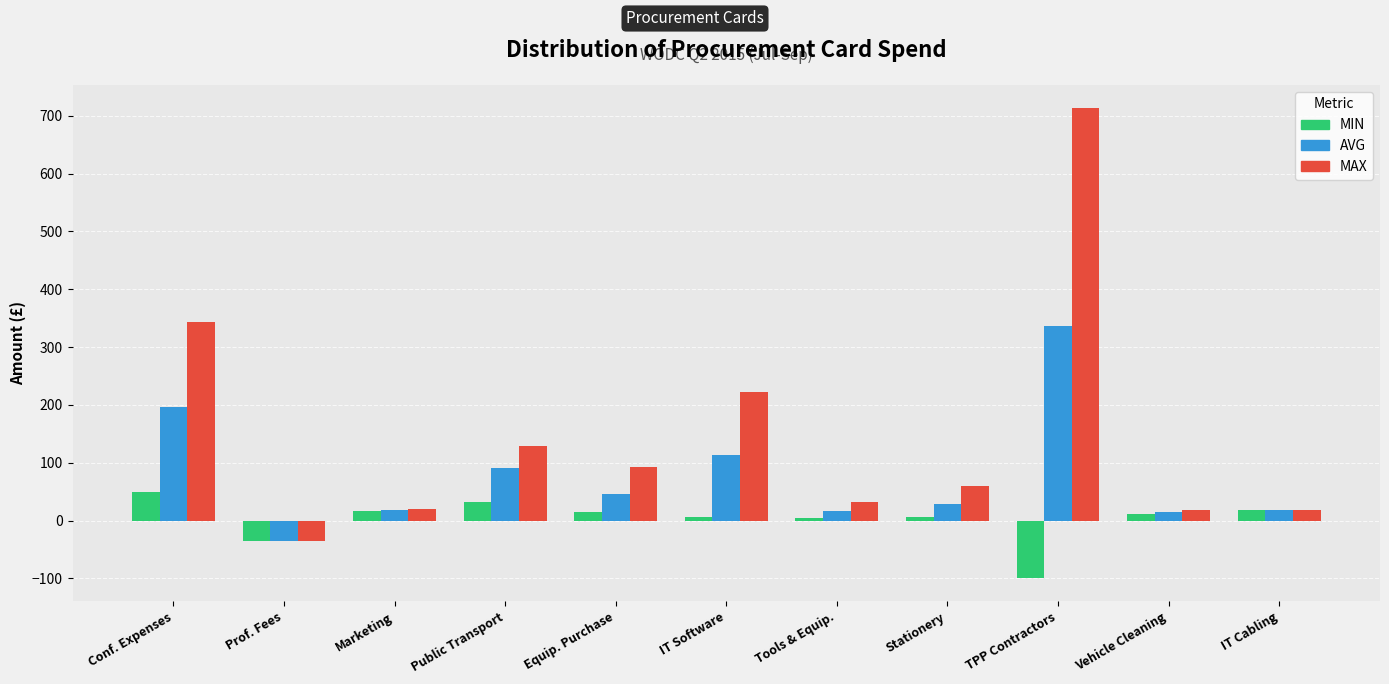

True or false: MAX has a value of 222.1 at IT Software.

True